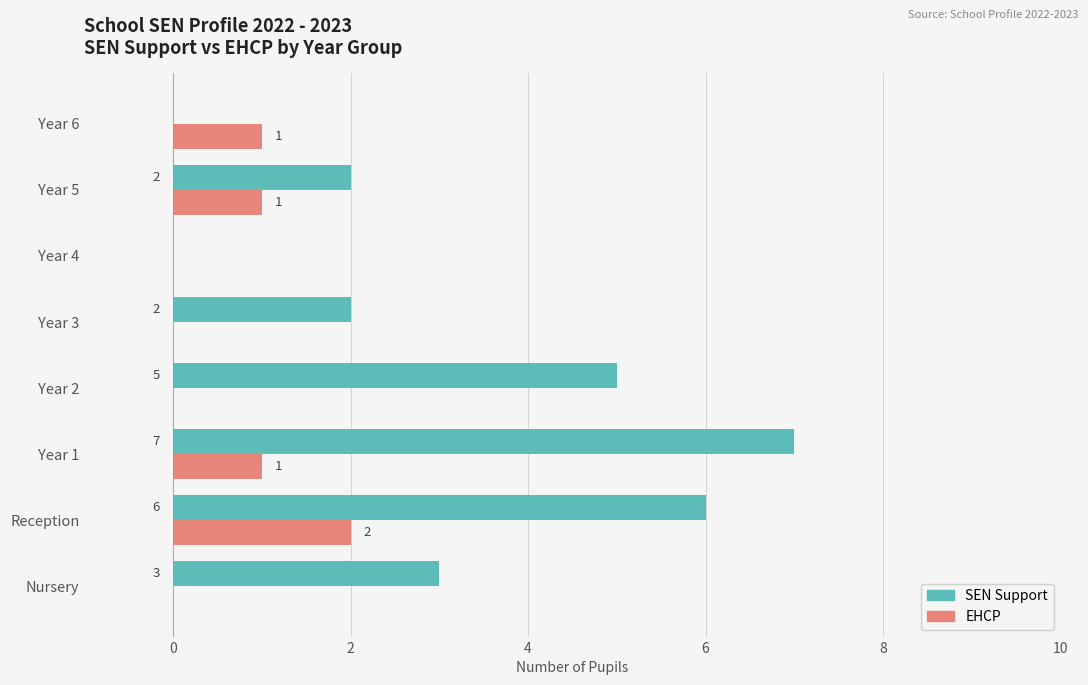

What is the maximum value shown in the chart?

7